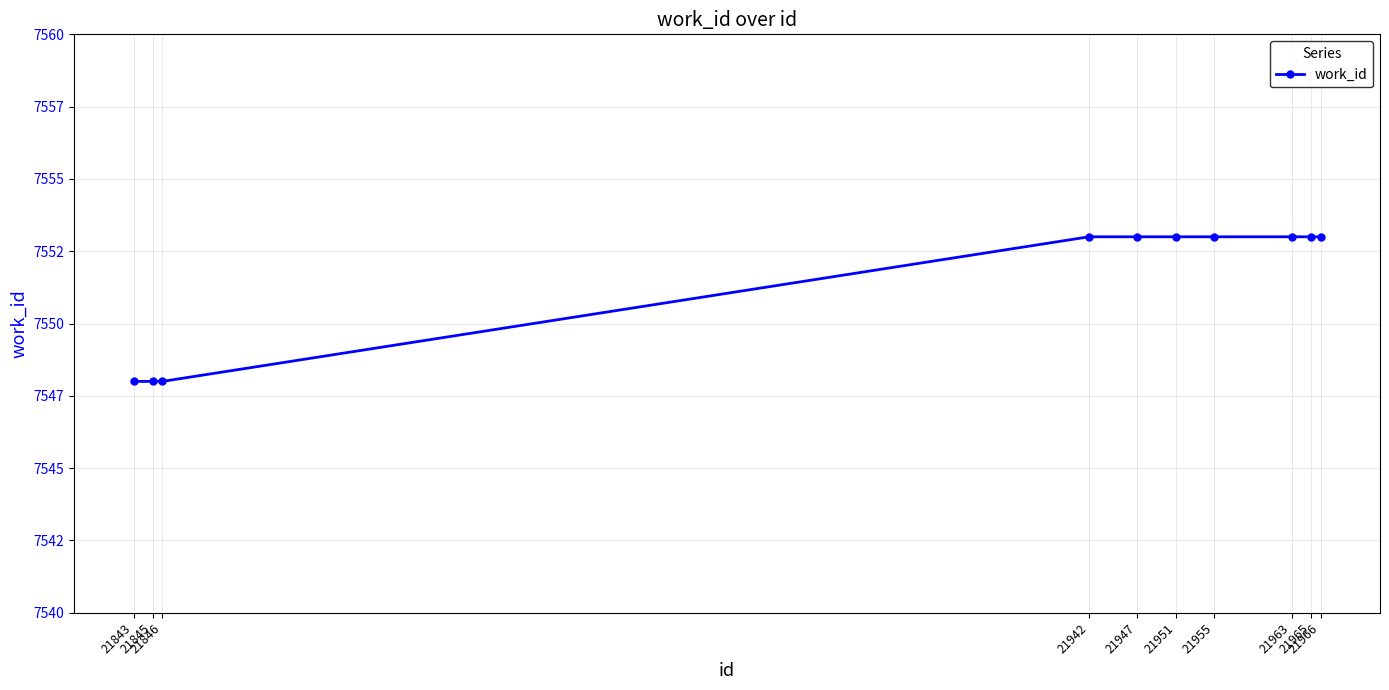

At which category does the chart reach its peak across all series?

21942